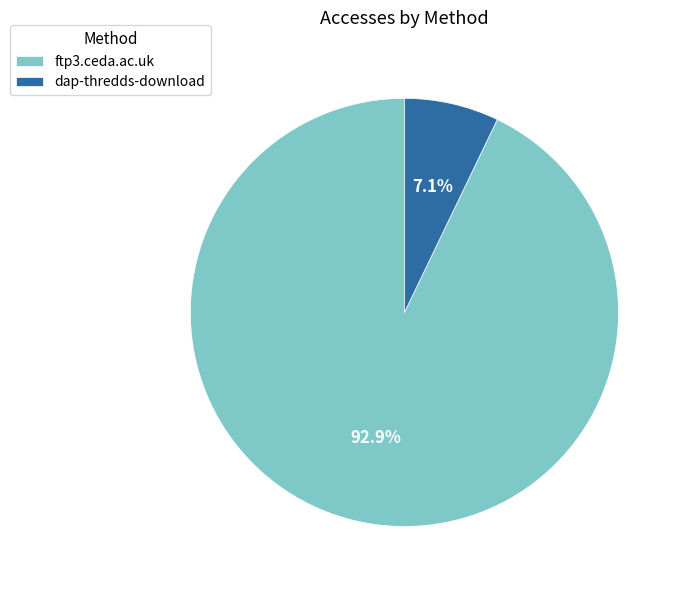

What is the smallest slice in the pie chart?

dap-thredds-download